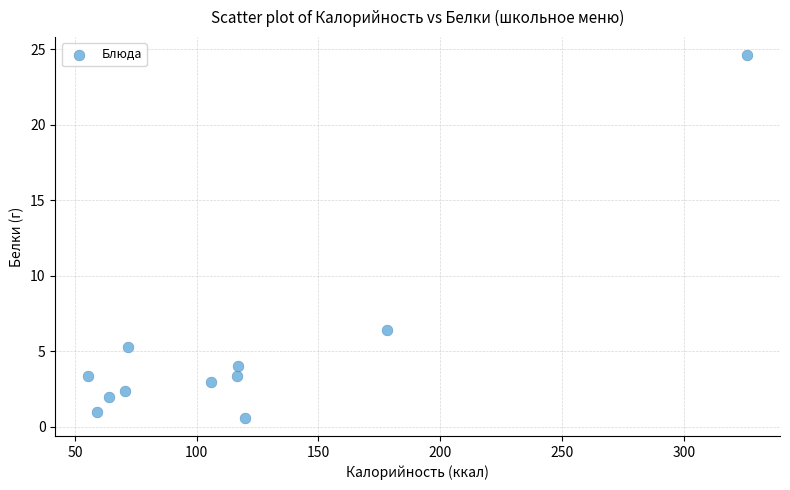

What is the average Y value?

5.1